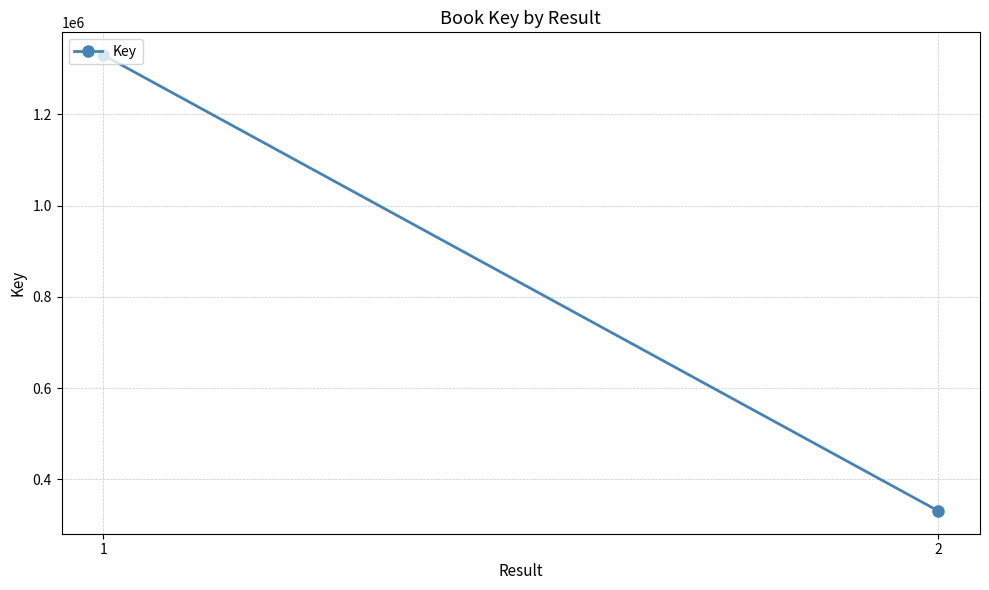

What is the ratio of the value at 2 to the value at 1?

0.2